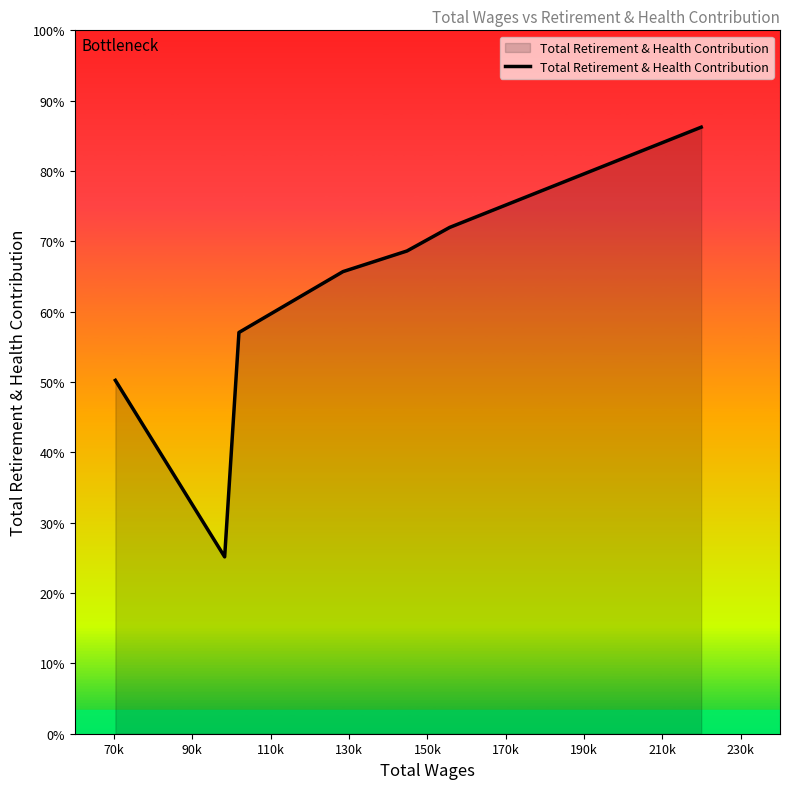

True or false: the data has more than 1 interior local peaks.

False